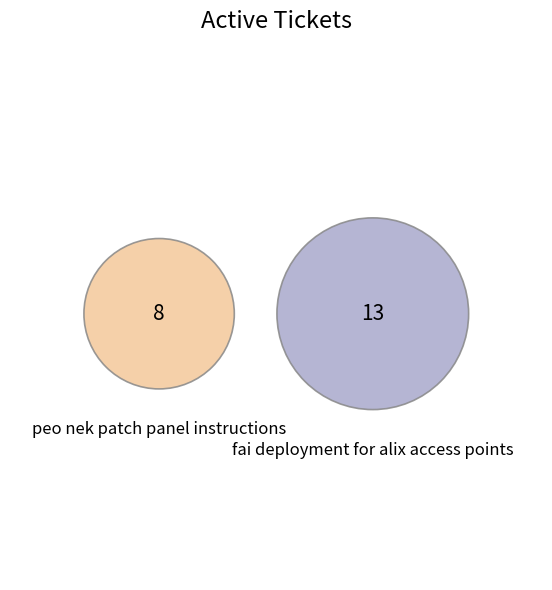

To the nearest percent, what portion does peo nek patch panel instructions represent?

38%